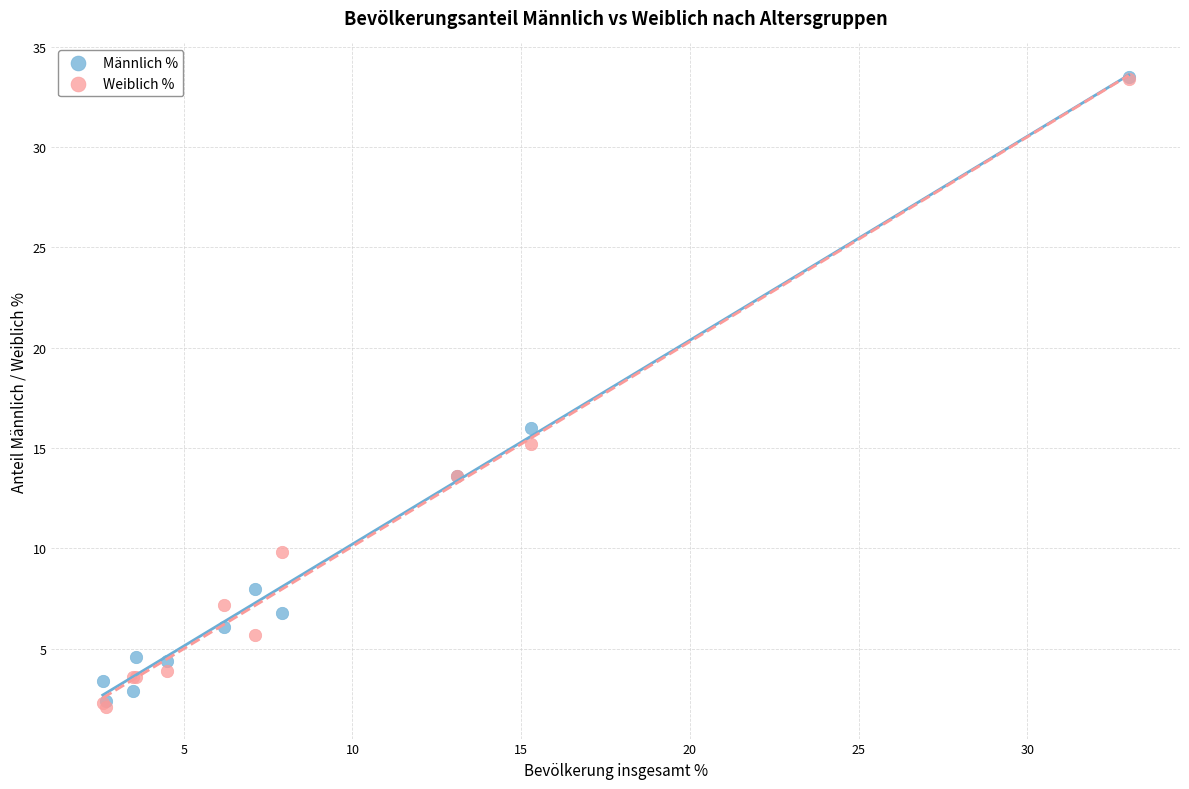

Which series reaches the minimum Y coordinate?

Weiblich %